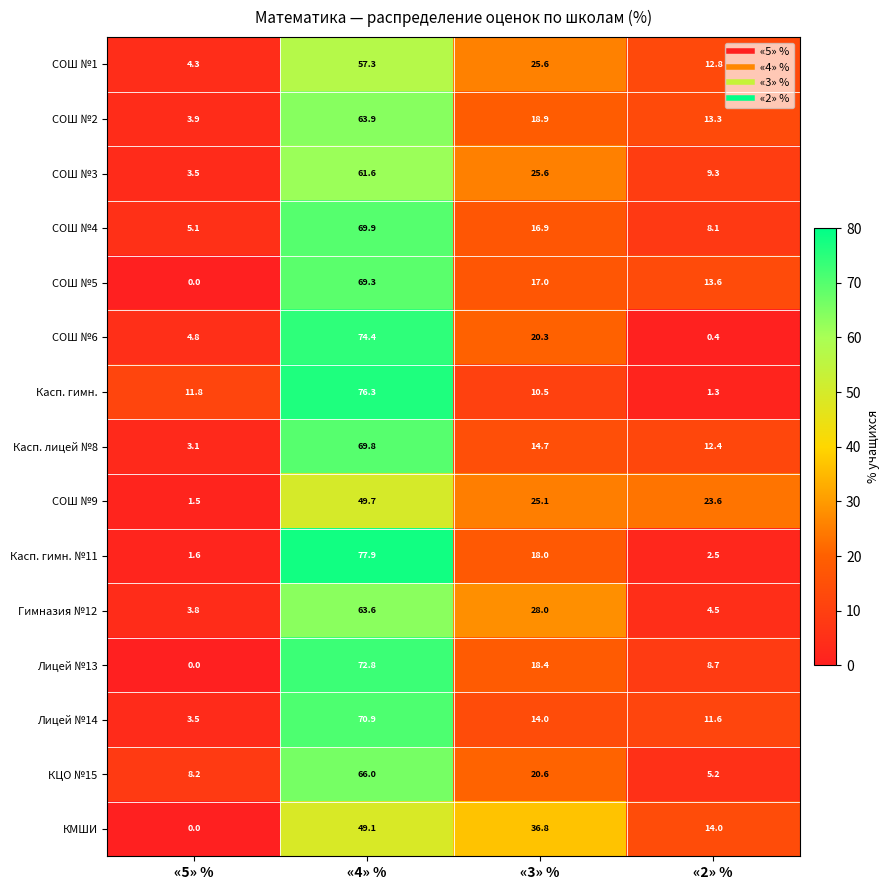

True or false: СОШ №9 has a value of 0.9 at «5» %.

False